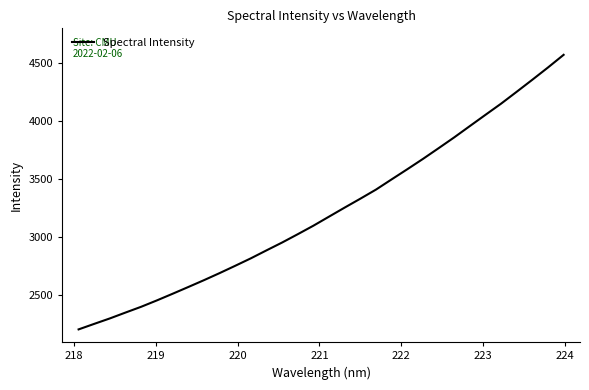

What is the minimum value shown in the chart?

2201.7